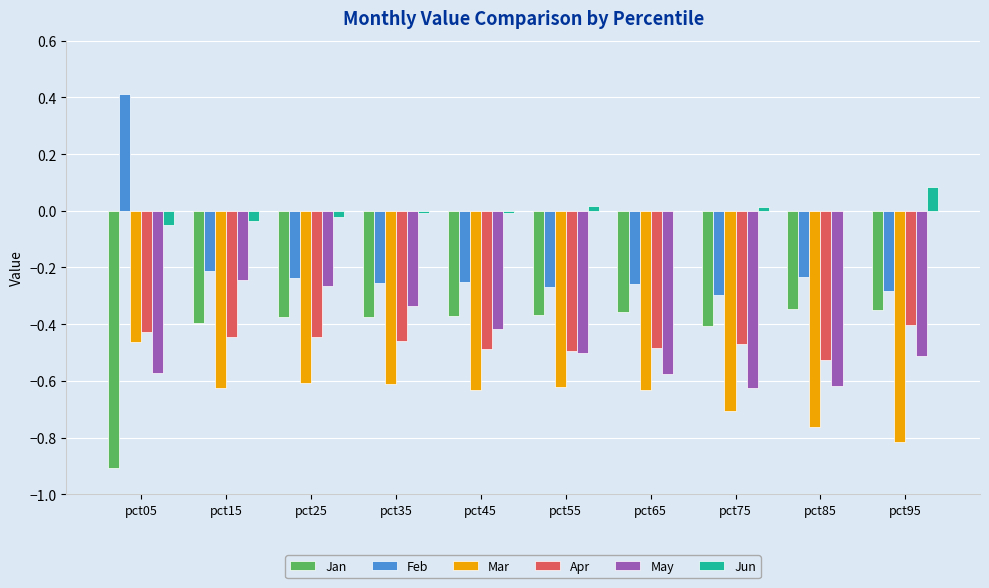

Which series changed the most between pct05 and pct95?

Feb